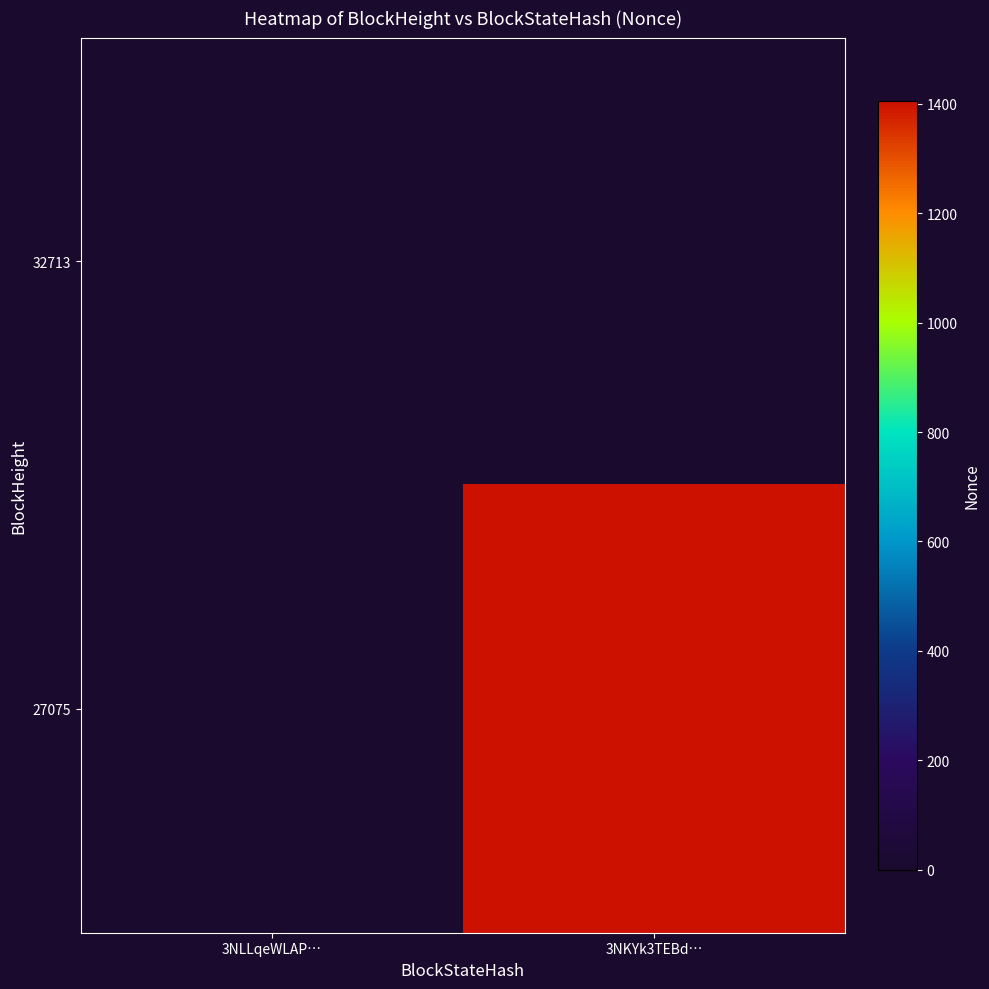

Rank the series at 3NLLqeWLAP… from lowest to highest value.

32713, 27075